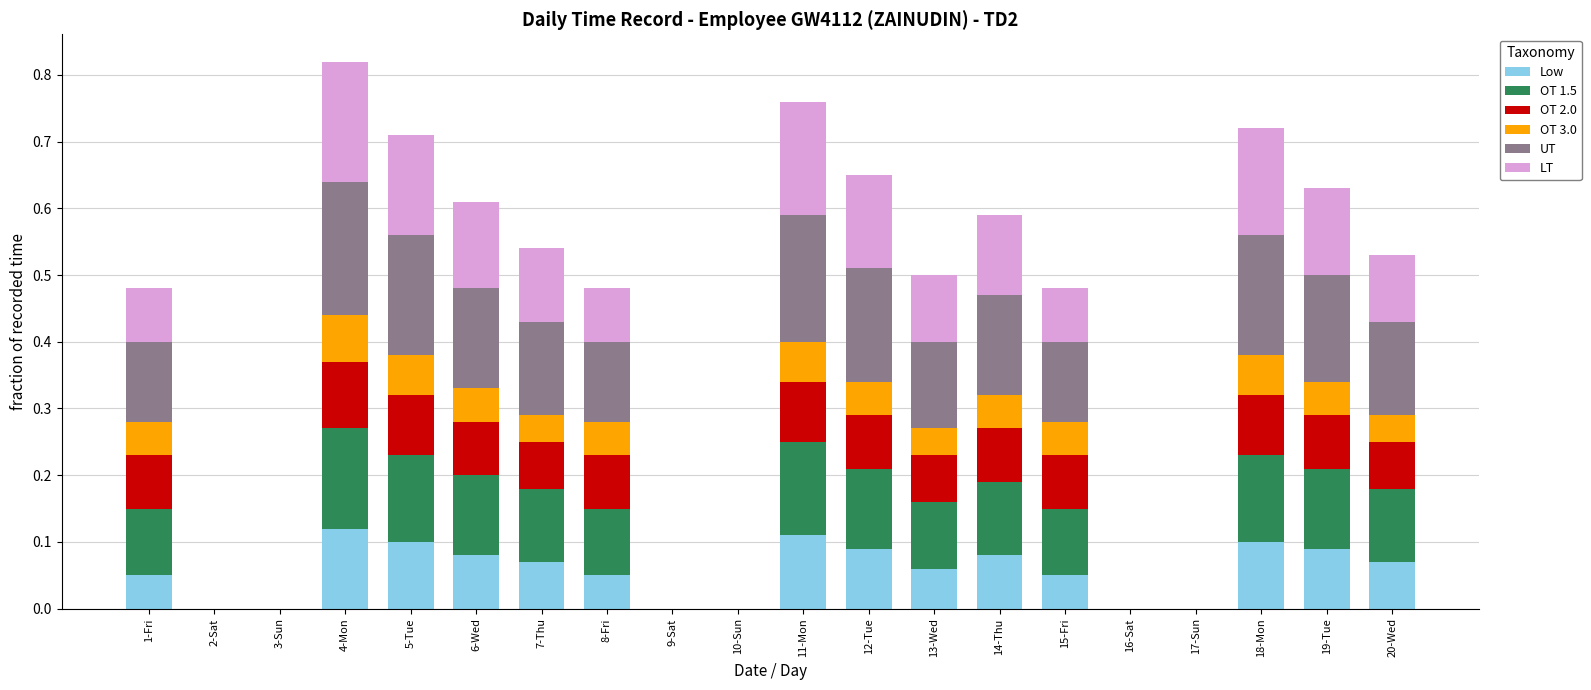

The Low series shows 0.0 at 17-Sun. True or false?

True